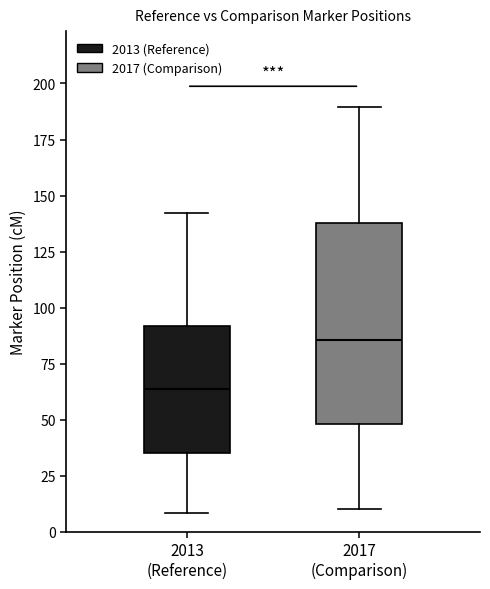

Reading left to right, read every box against the y-axis: the position of its median line, the range the box covers, and the ends of its whiskers. The values are not printed on the chart, so give them approximately, as read against the axis.

2013 (Reference): median 65, box 35 to 90, whiskers 10 to 140
2017 (Comparison): median 85, box 50 to 140, whiskers 10 to 190